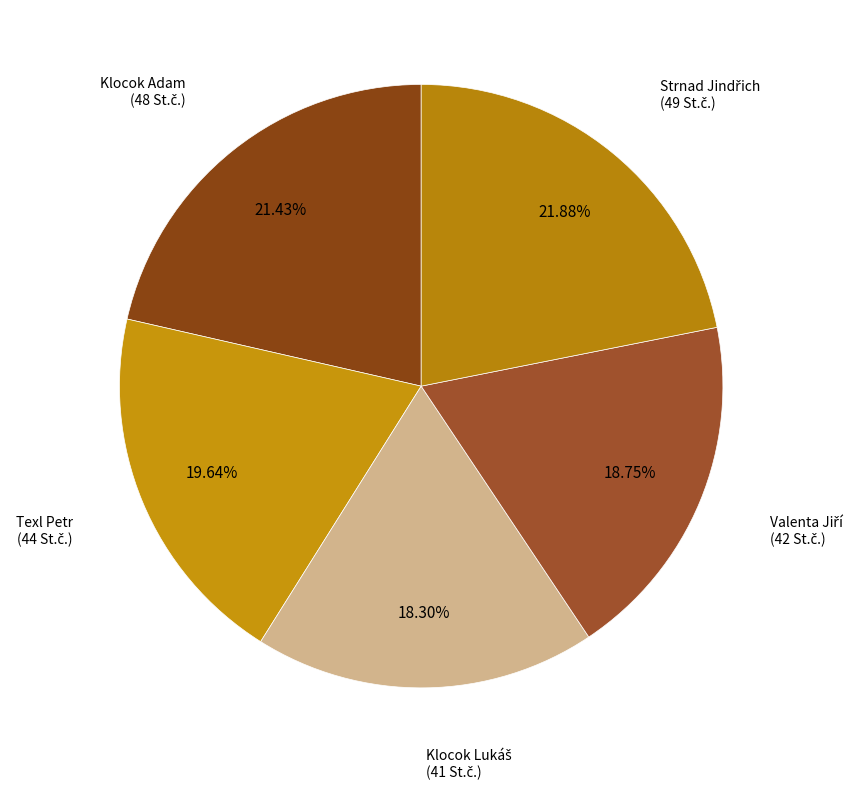

To the nearest percent, what is the average slice percentage?

20%